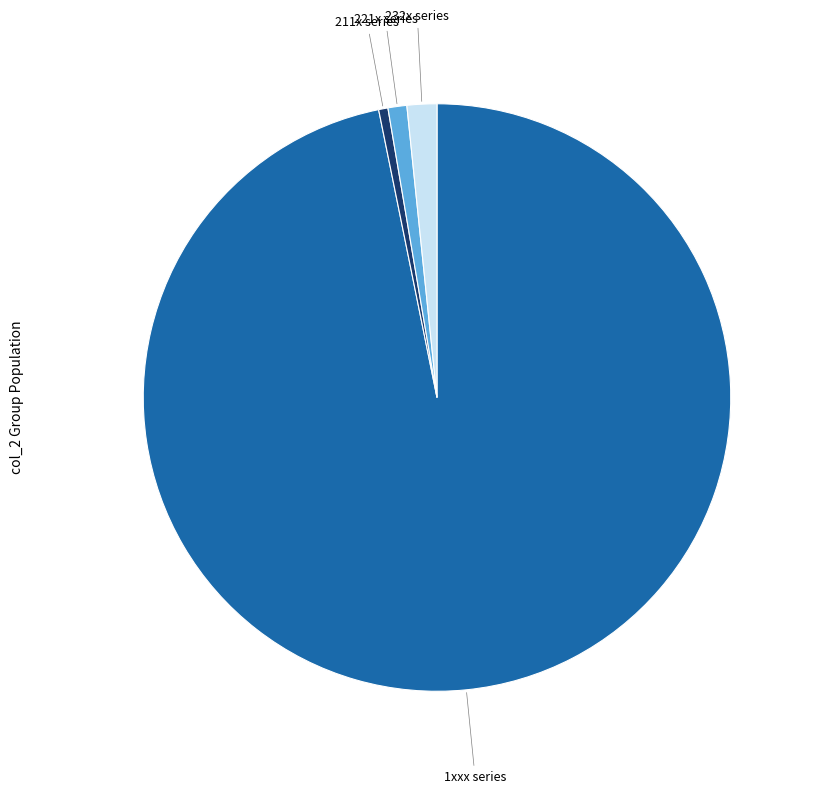

Does any single category account for the majority?

Yes